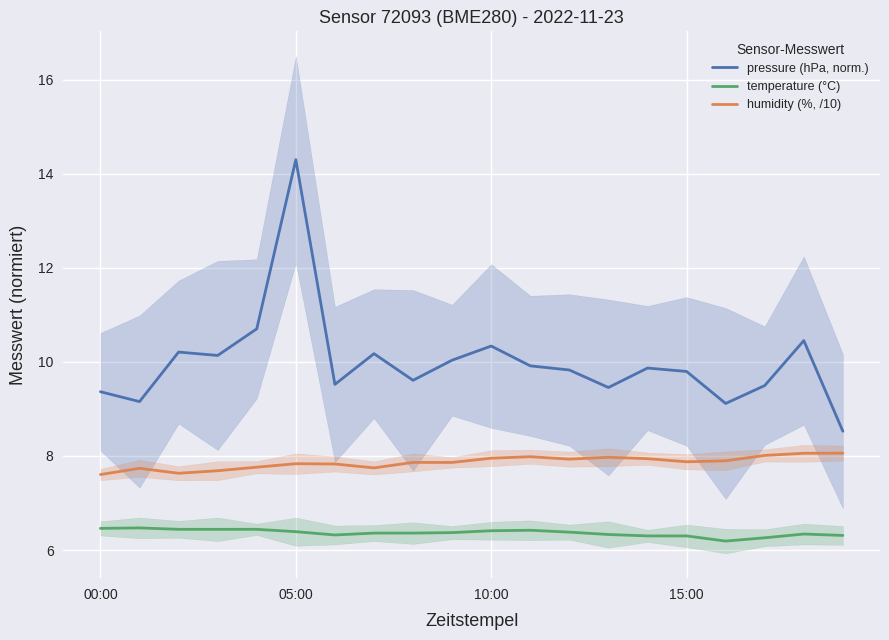

What is the sum of all temperature (°C) values?

127.3